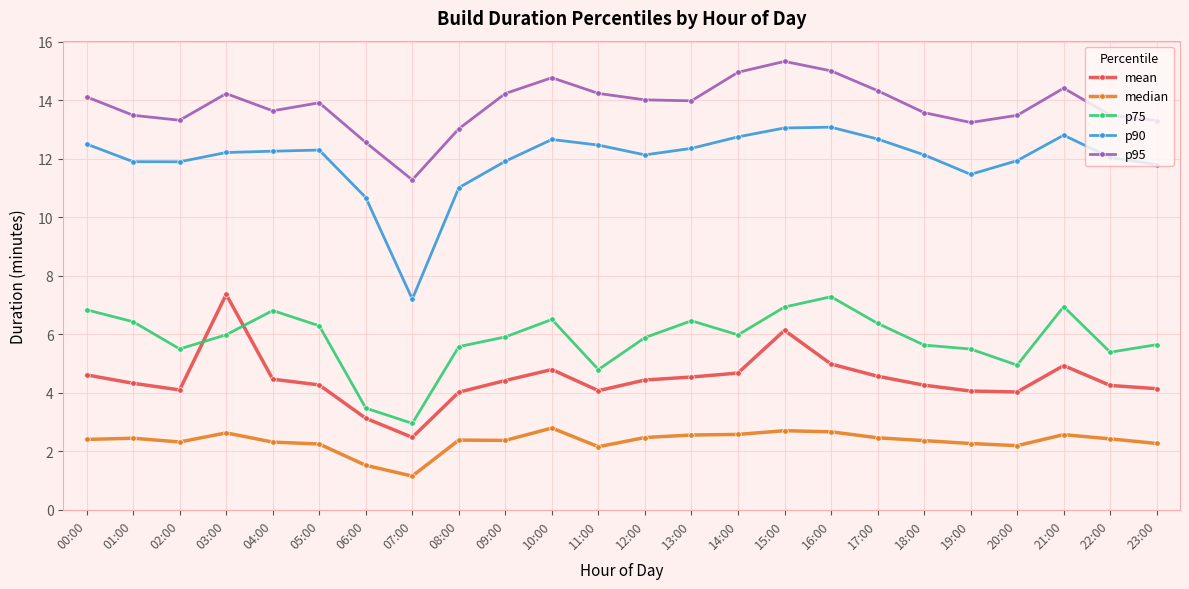

Which series has the largest range (max minus min)?

p90